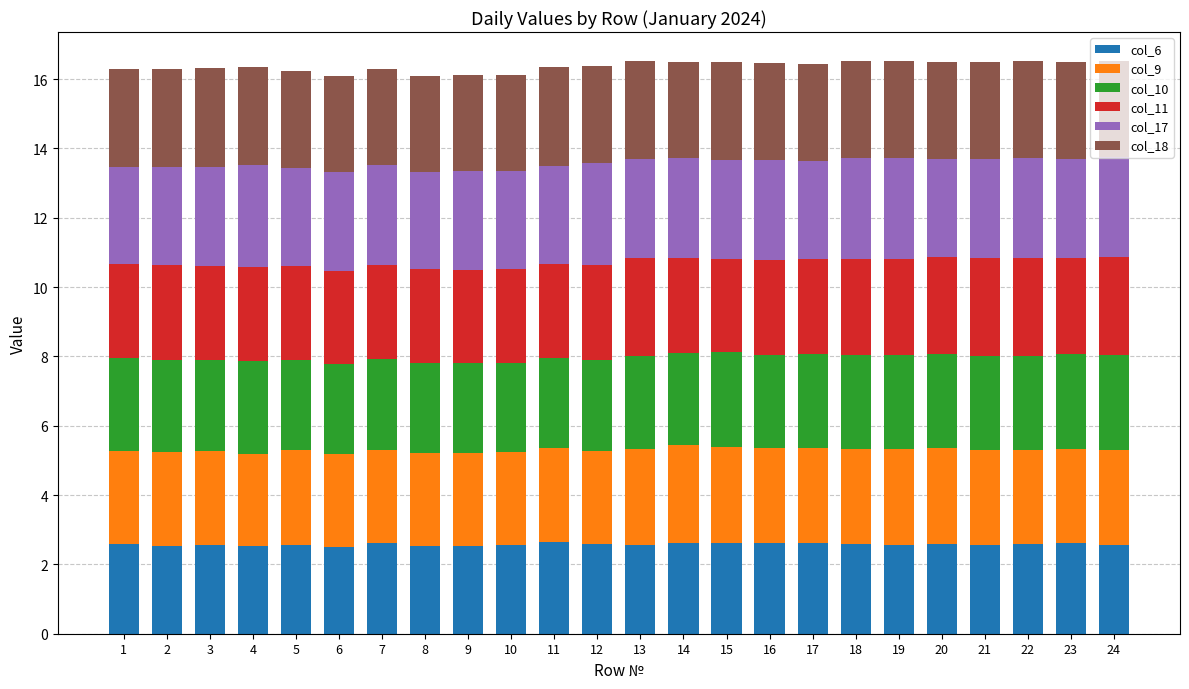

What is the highest value of the col_6 series?

2.6